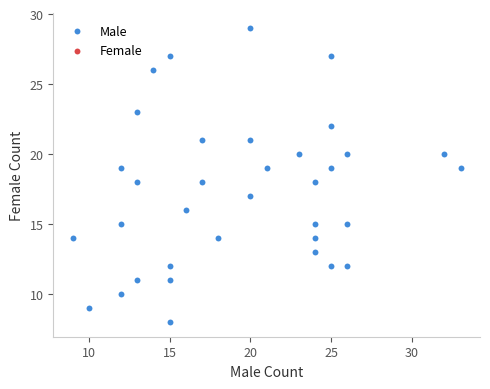

What is the range of Y values (max minus min)?

21